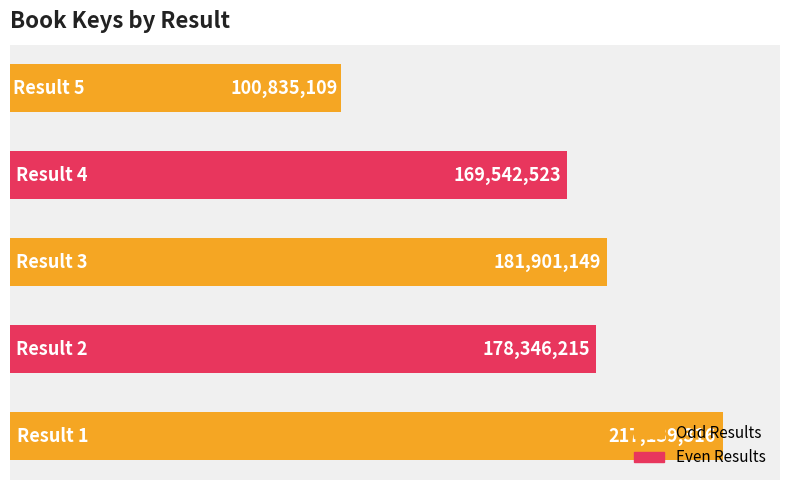

What is the difference between the maximum and minimum values?

116304207